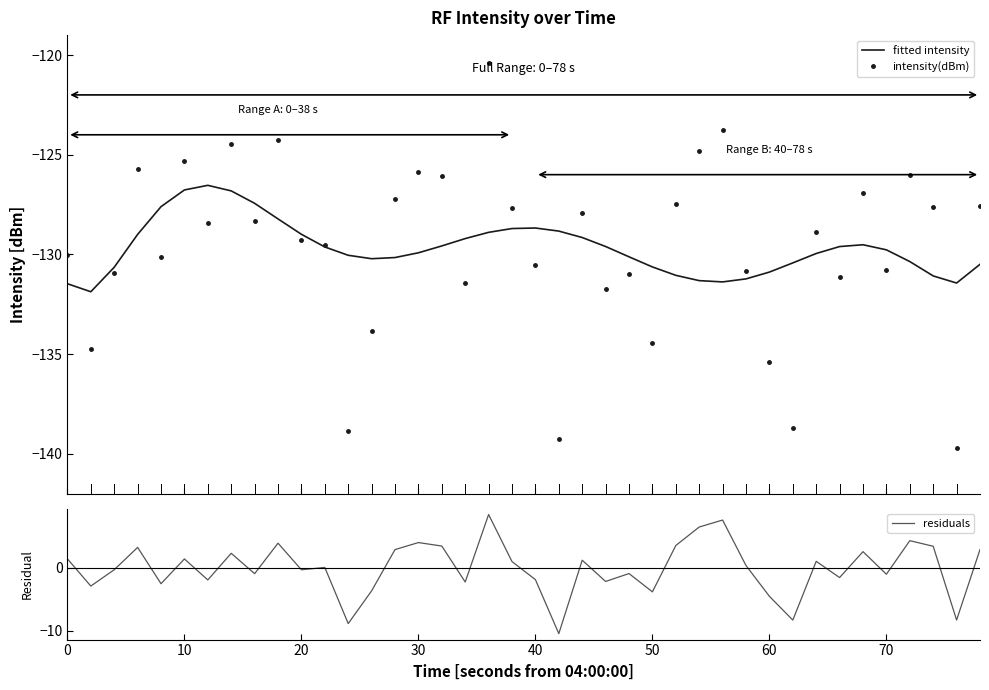

What is the minimum value for intensity(dBm)?

-139.7